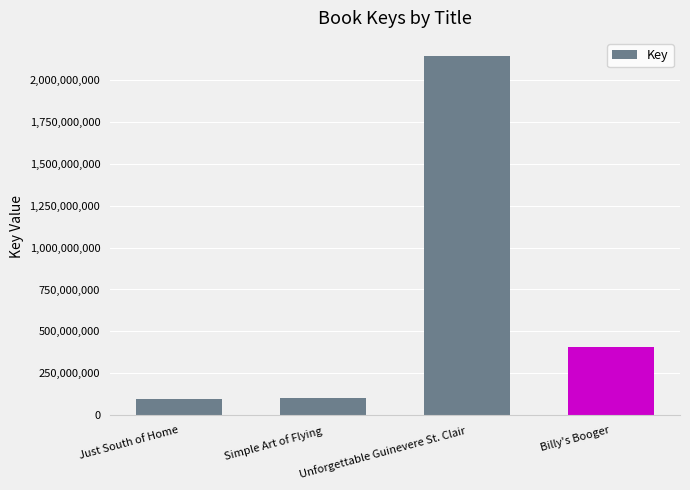

Where is the data nearest to the value 1121191473?

Billy's Booger